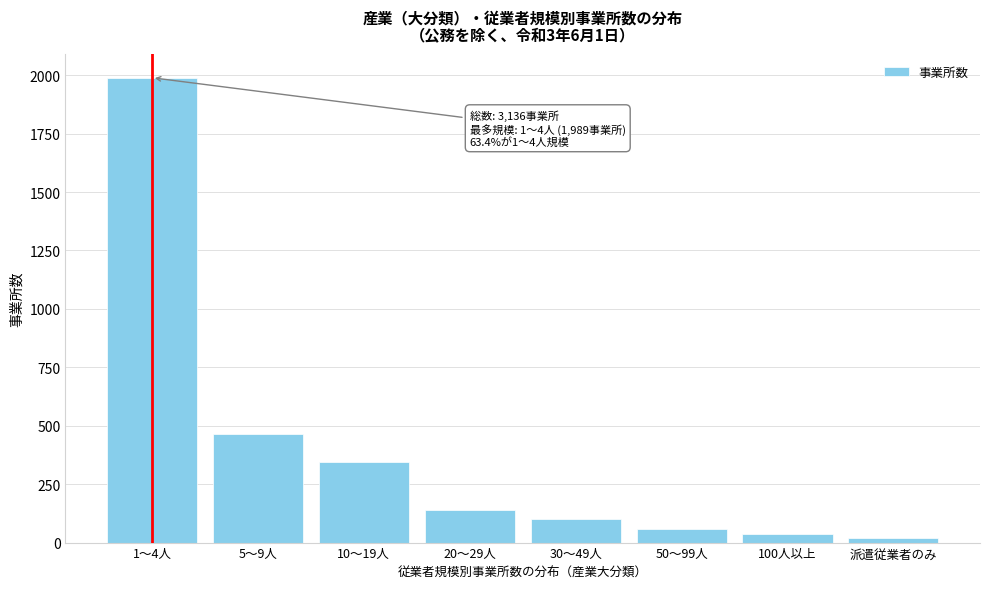

Reading left to right, list all the values displayed in this chart.

1989	465	346	139	102	60	35	18